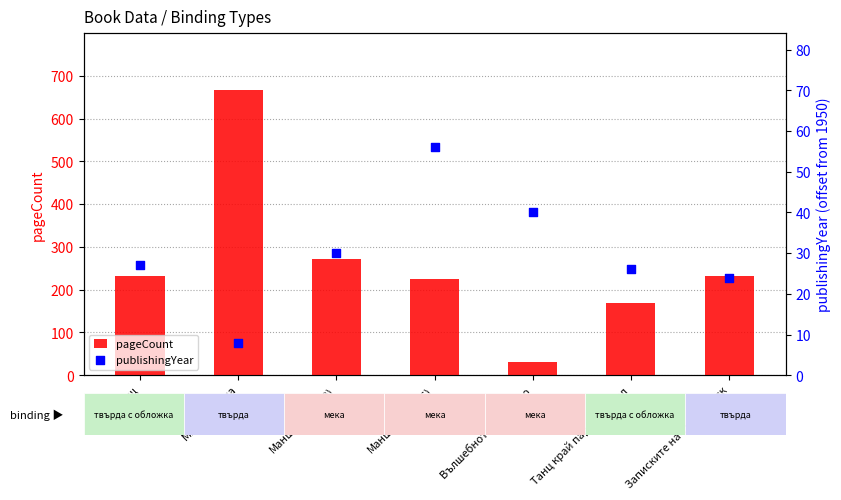

Which series has the widest spread of Y values?

pageCount